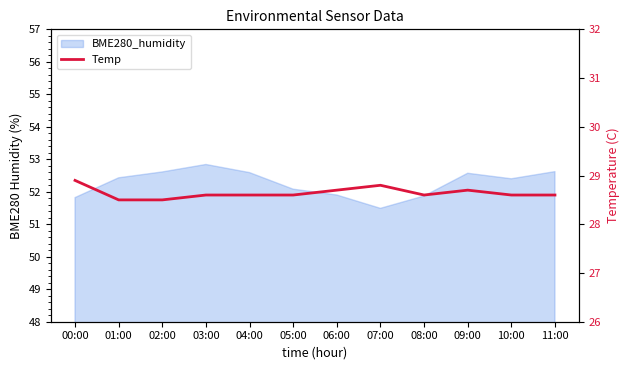

Does the chart have visible grid lines?

No